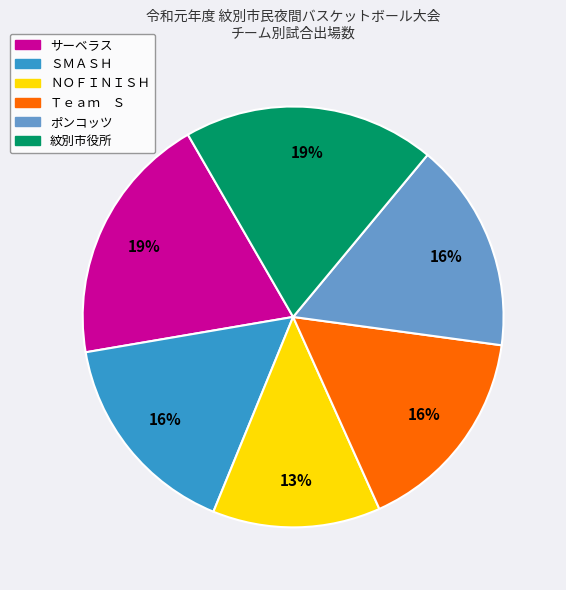

Which slice is the smallest?

ＮＯＦＩＮＩＳＨ